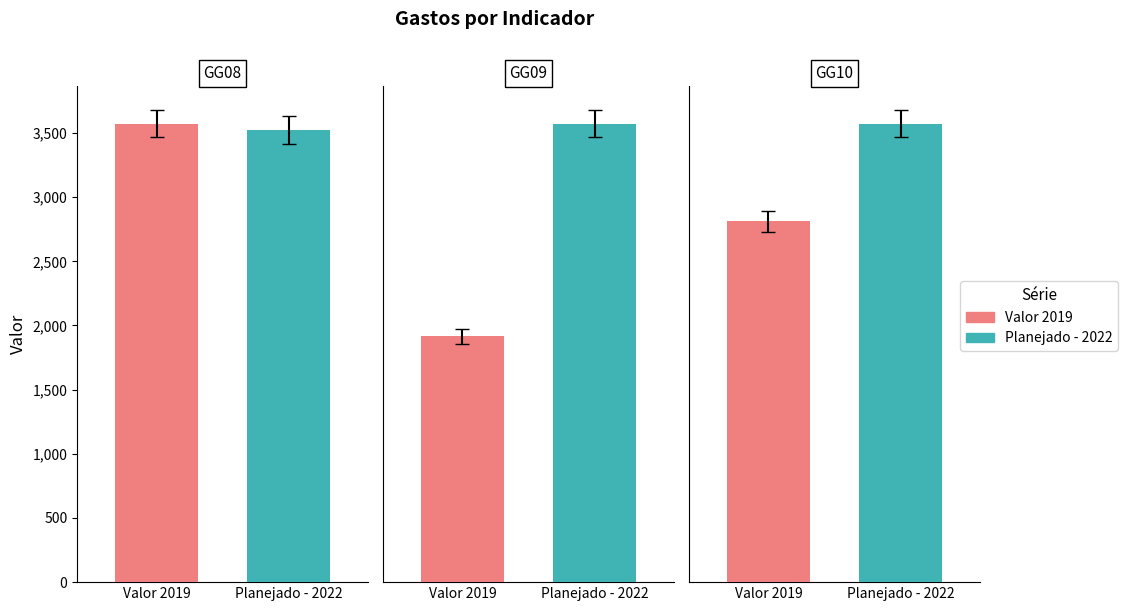

Is the value of Valor 2019 at GG09 greater than the value of Planejado - 2022 at GG09?

No